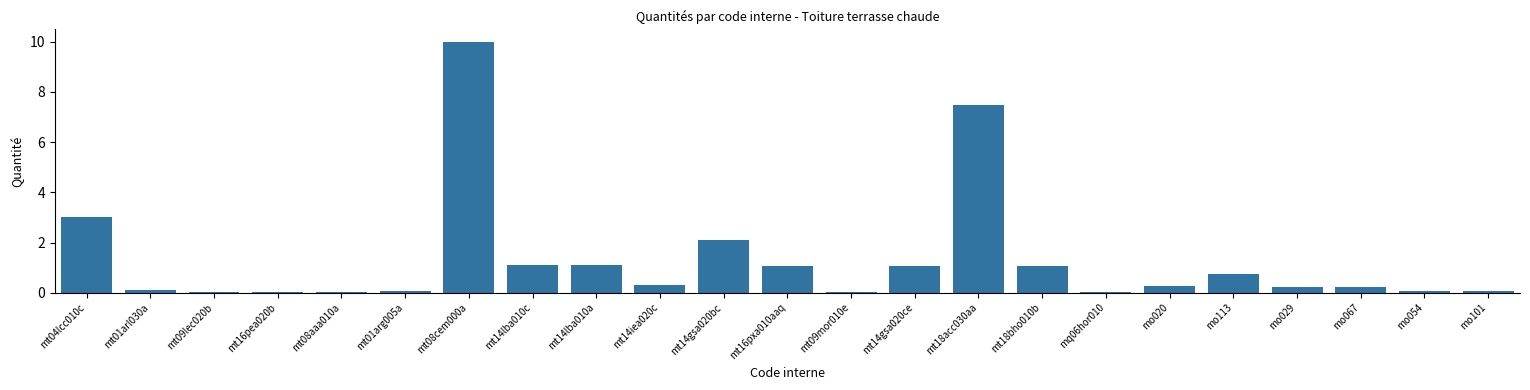

How many categories are shown in the chart?

23